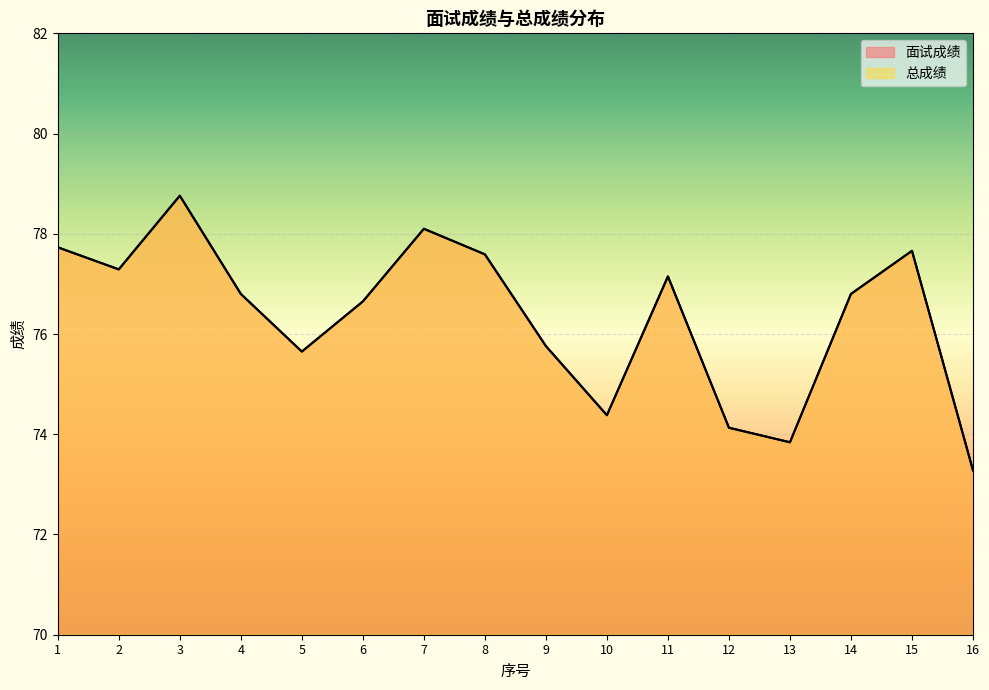

True or false: 总成绩 has more than 0 points higher than both neighbors.

True